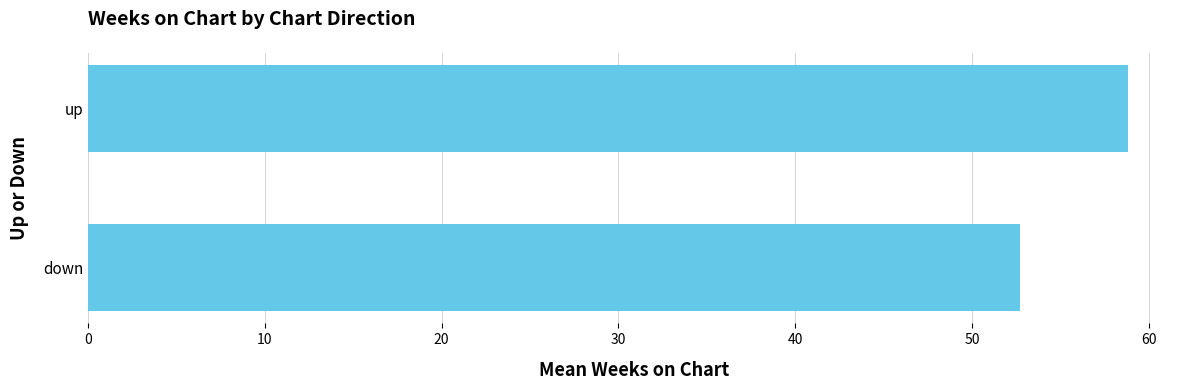

What is the difference between the maximum and minimum values?

6.1